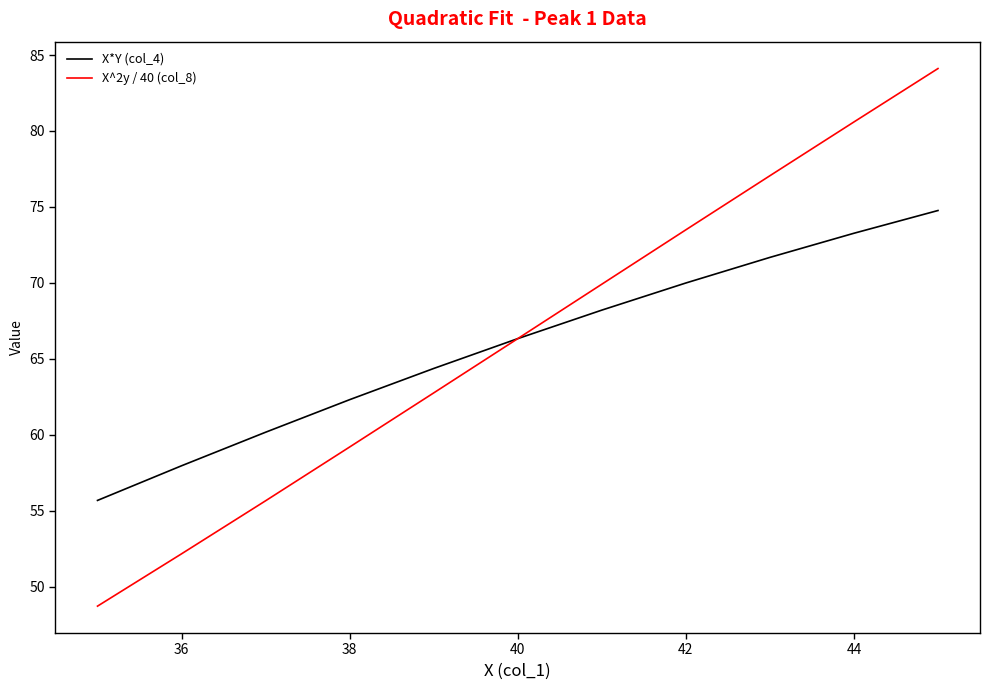

How many distinct data groups are displayed?

2